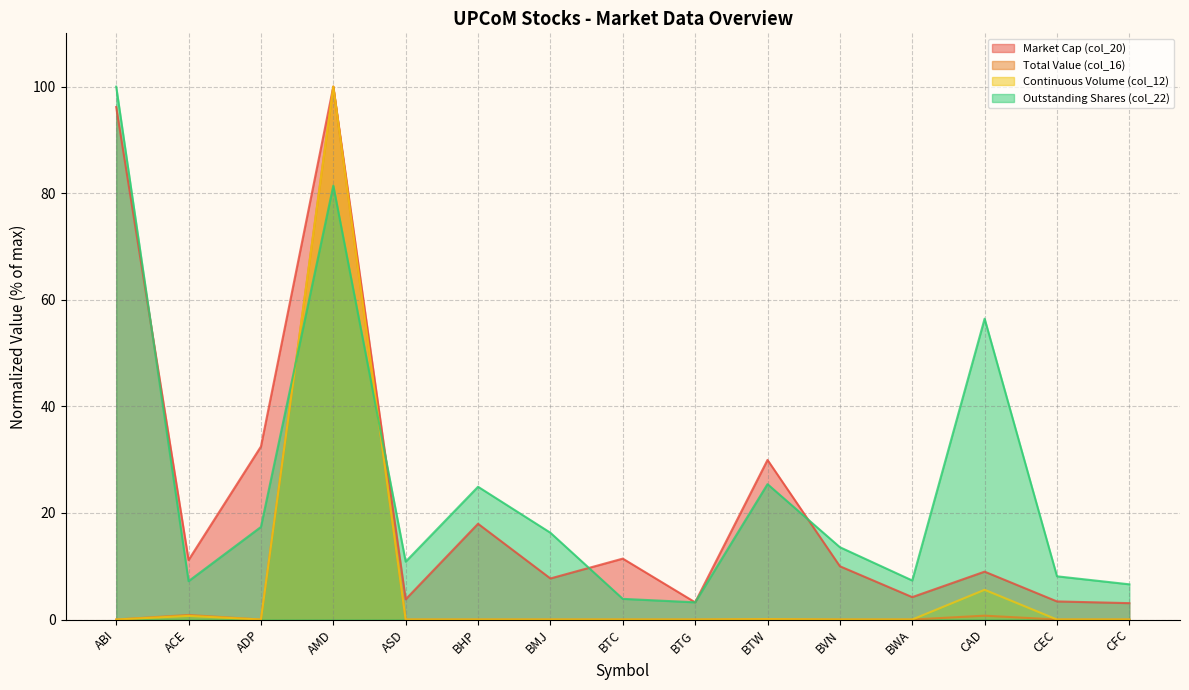

What position from the left is BMJ?

7